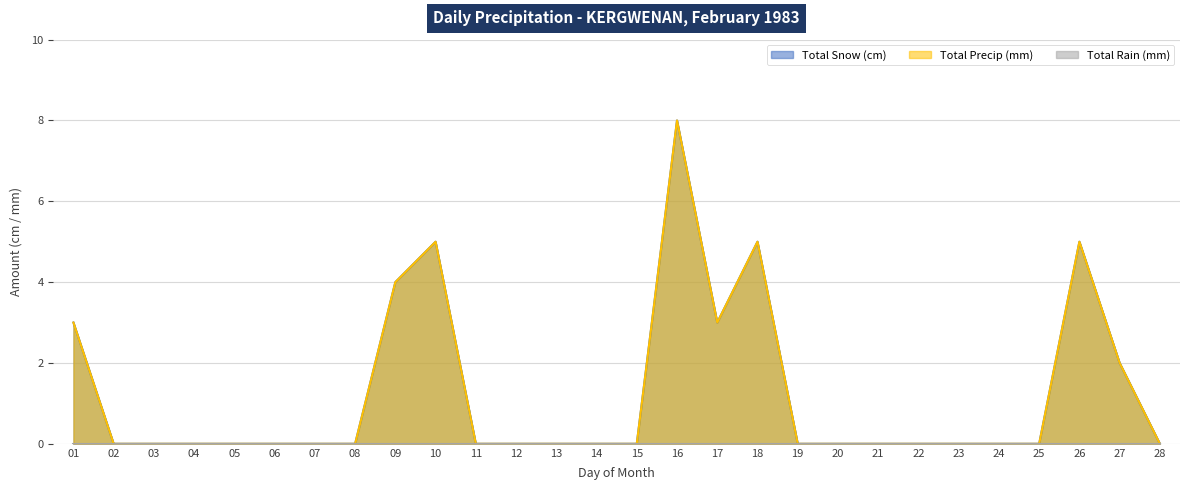

What is the greatest value displayed?

8